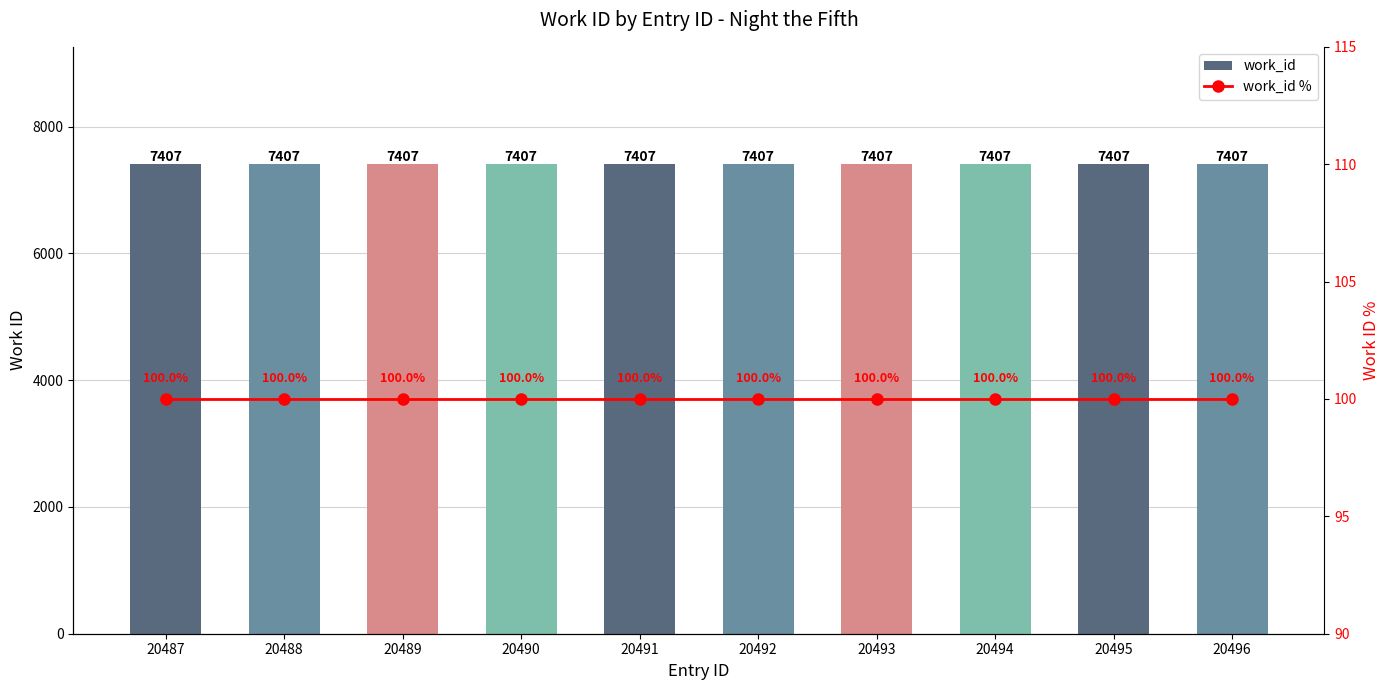

Is the value of work_id % at 20487 greater than the value of work_id at 20488?

No